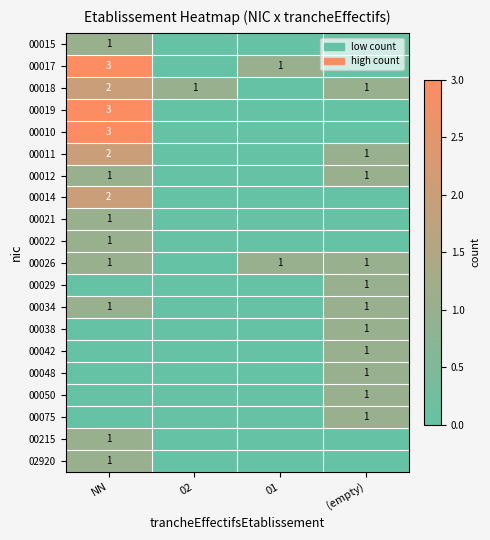

The 00215 series shows 1 at NN. True or false?

True